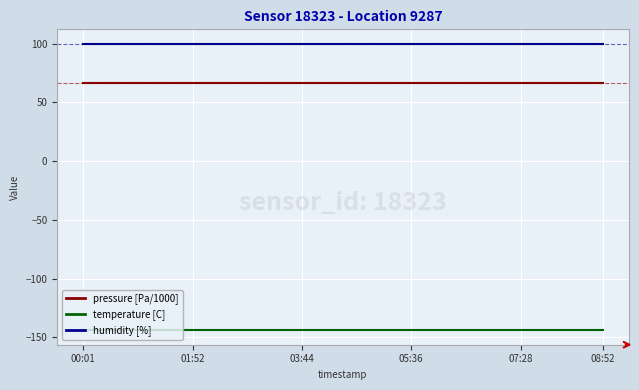

True or false: pressure [Pa/1000] and temperature [C] intersect in this chart.

False